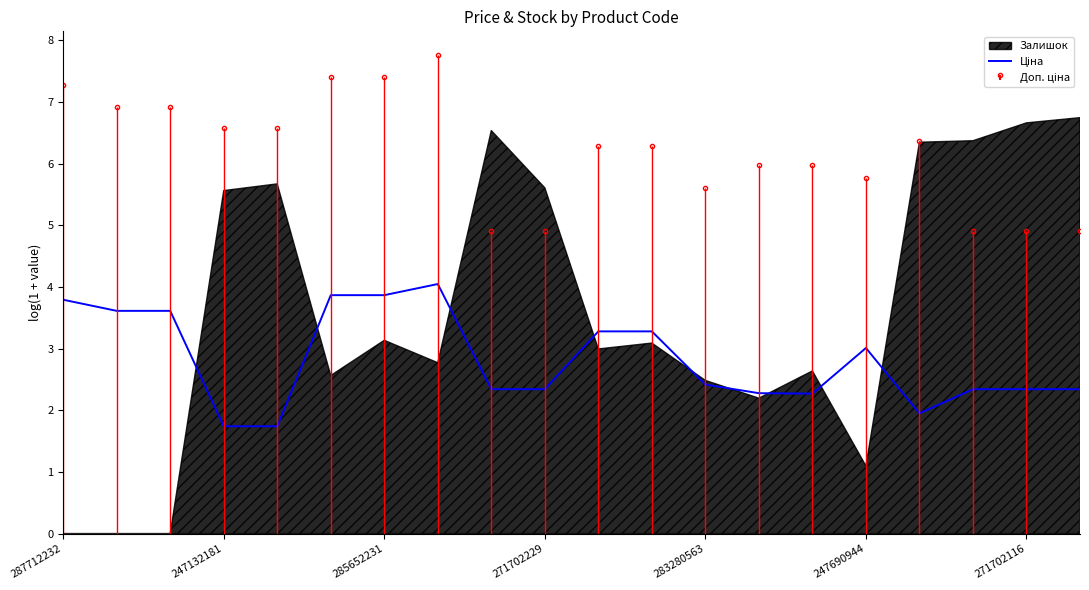

True or false: the data shows 3.0 at 247690944.

True